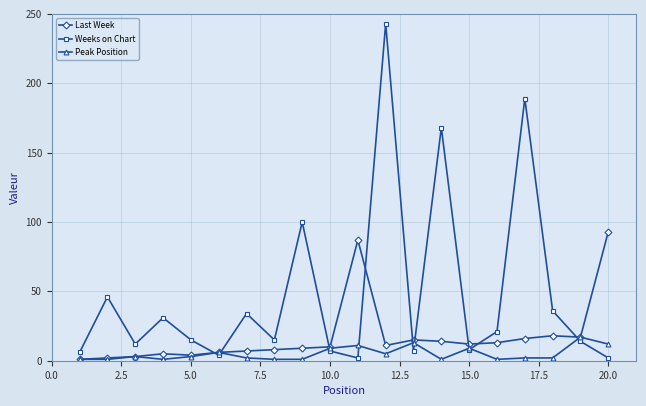

How many interior local valleys does the Weeks on Chart series have?

6